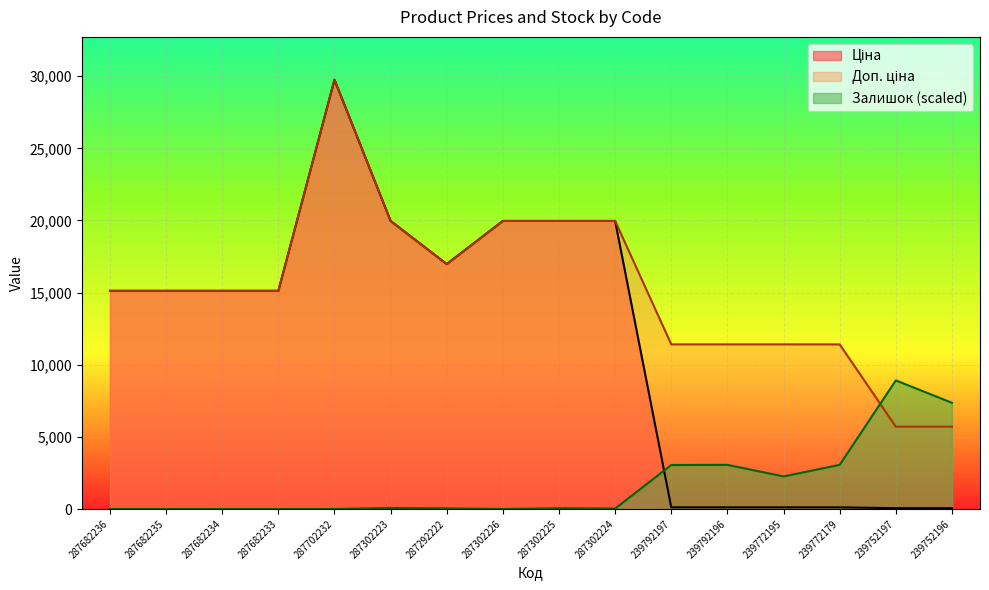

The Залишок series shows -5256.0 at 287682234. True or false?

False